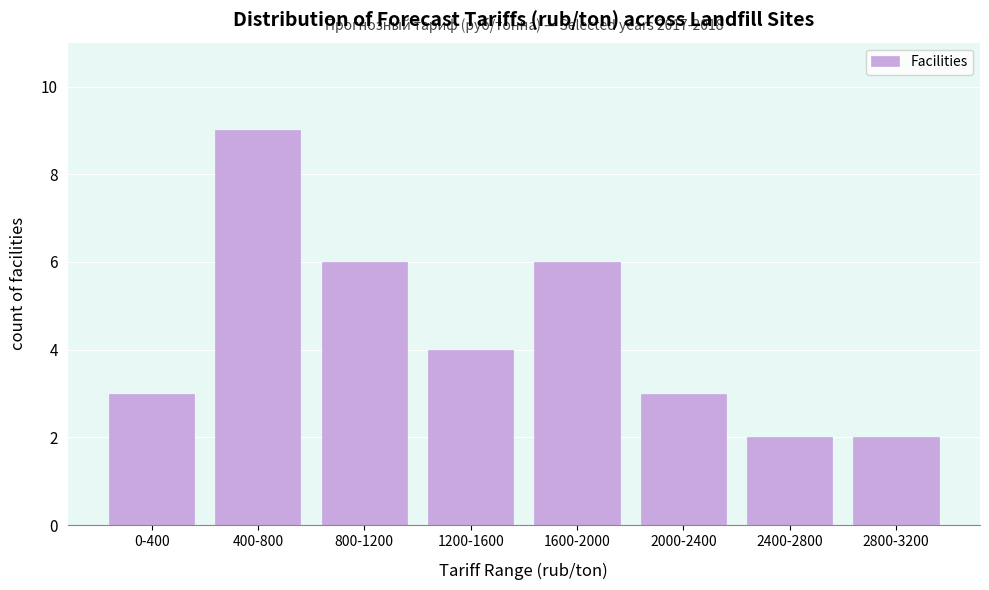

Reading left to right, what are all the values shown in this chart?

0-400=3	400-800=9	800-1200=6	1200-1600=4	1600-2000=6	2000-2400=3	2400-2800=2	2800-3200=2